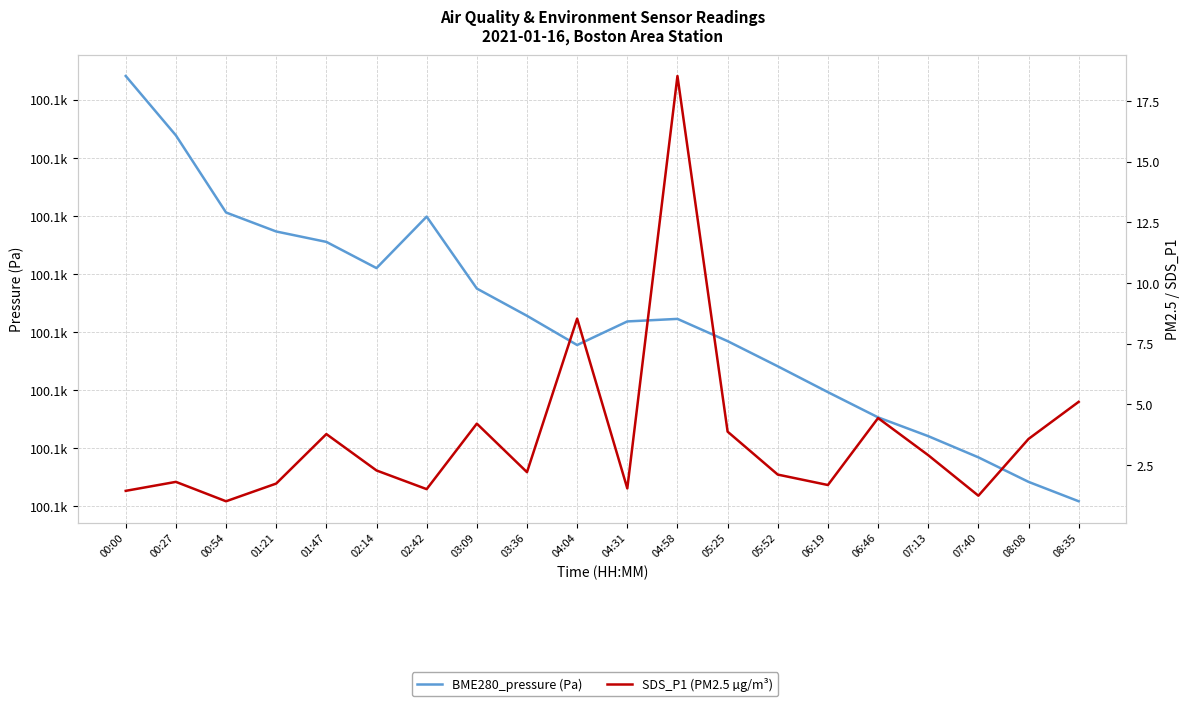

Reading left to right, what are all the values shown in this chart?

BME280_pressure (Pa): 100144.1	100133.9	100120.6	100117.3	100115.5	100111.0	100119.9	100107.5	100102.8	100097.8	100101.8	100102.3	100098.4	100094.1	100089.7	100085.3	100082.1	100078.4	100074.2	100070.9
SDS_P1 (PM2.5 µg/m³): 1.4	1.8	1.0	1.7	3.8	2.3	1.5	4.2	2.2	8.5	1.5	18.5	3.9	2.1	1.7	4.4	2.9	1.2	3.6	5.1